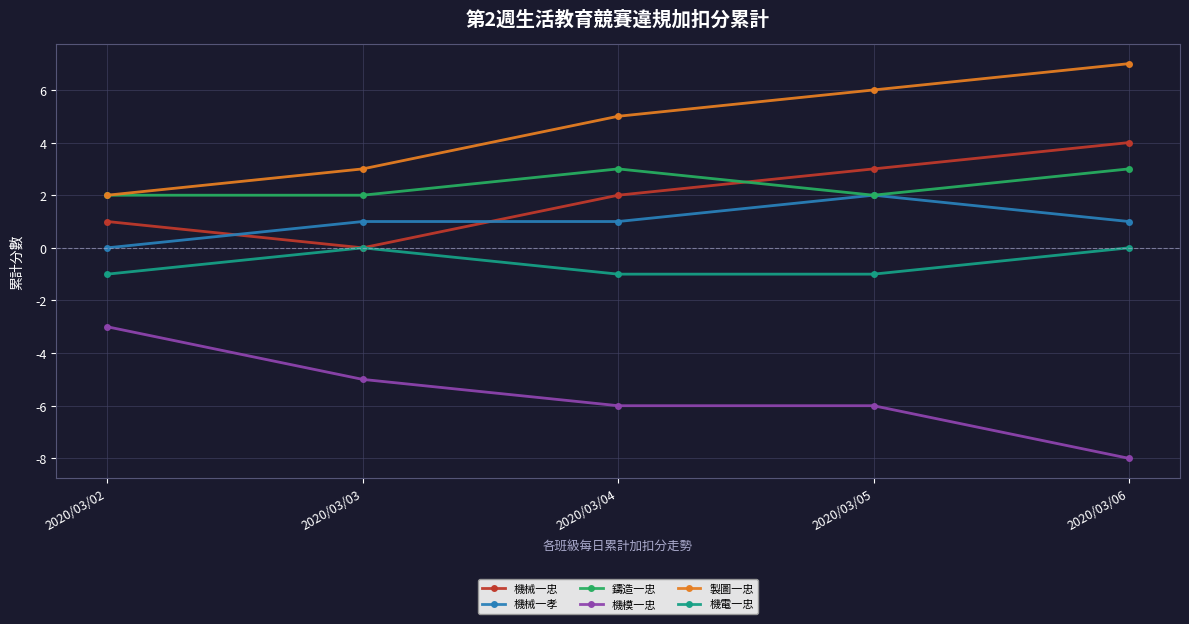

At which category is the sum across all series the highest?

2020/03/06